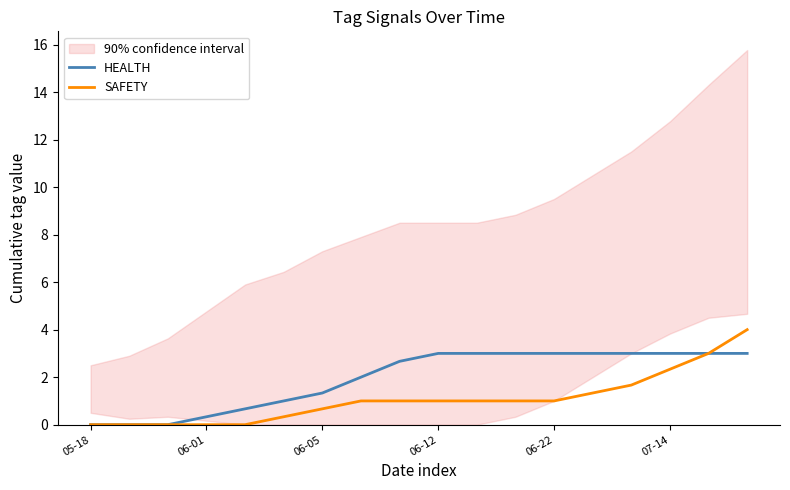

What position from the right is 05-18?

18